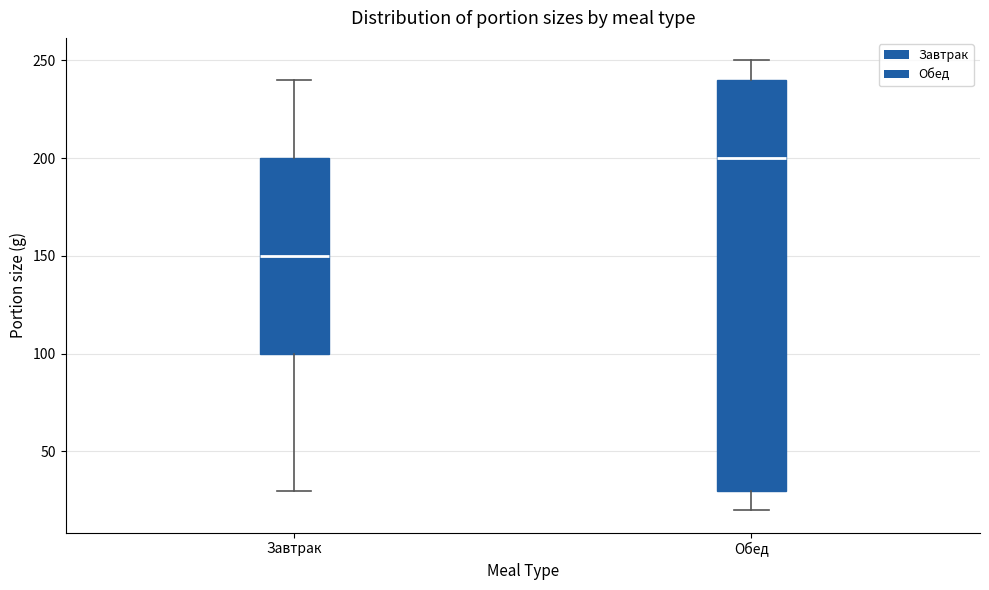

Which box's median line is the lowest?

Завтрак